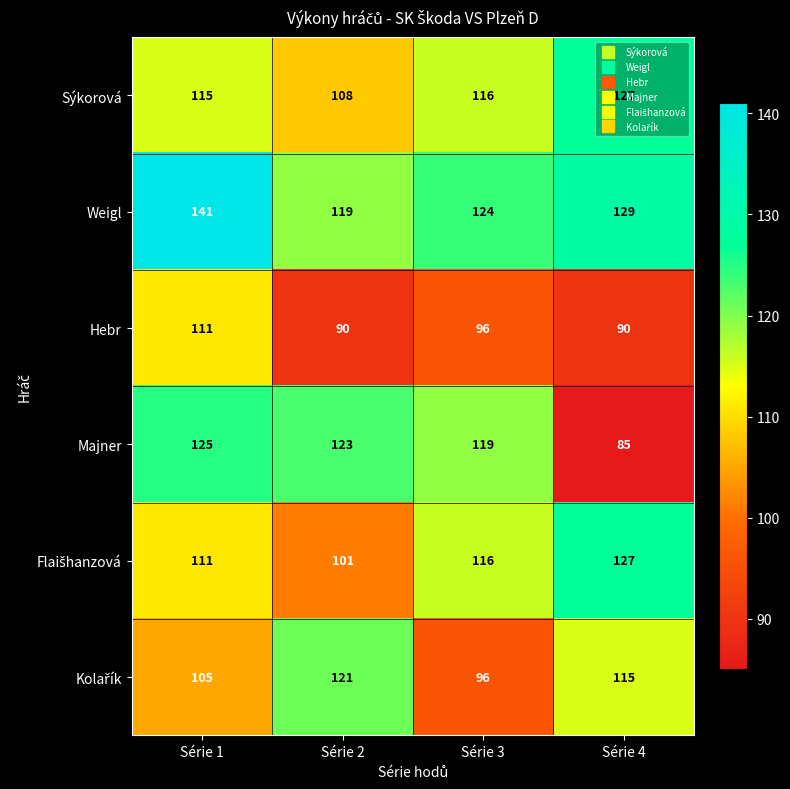

Read the Hebr value at Série 2, to the nearest 10.

90